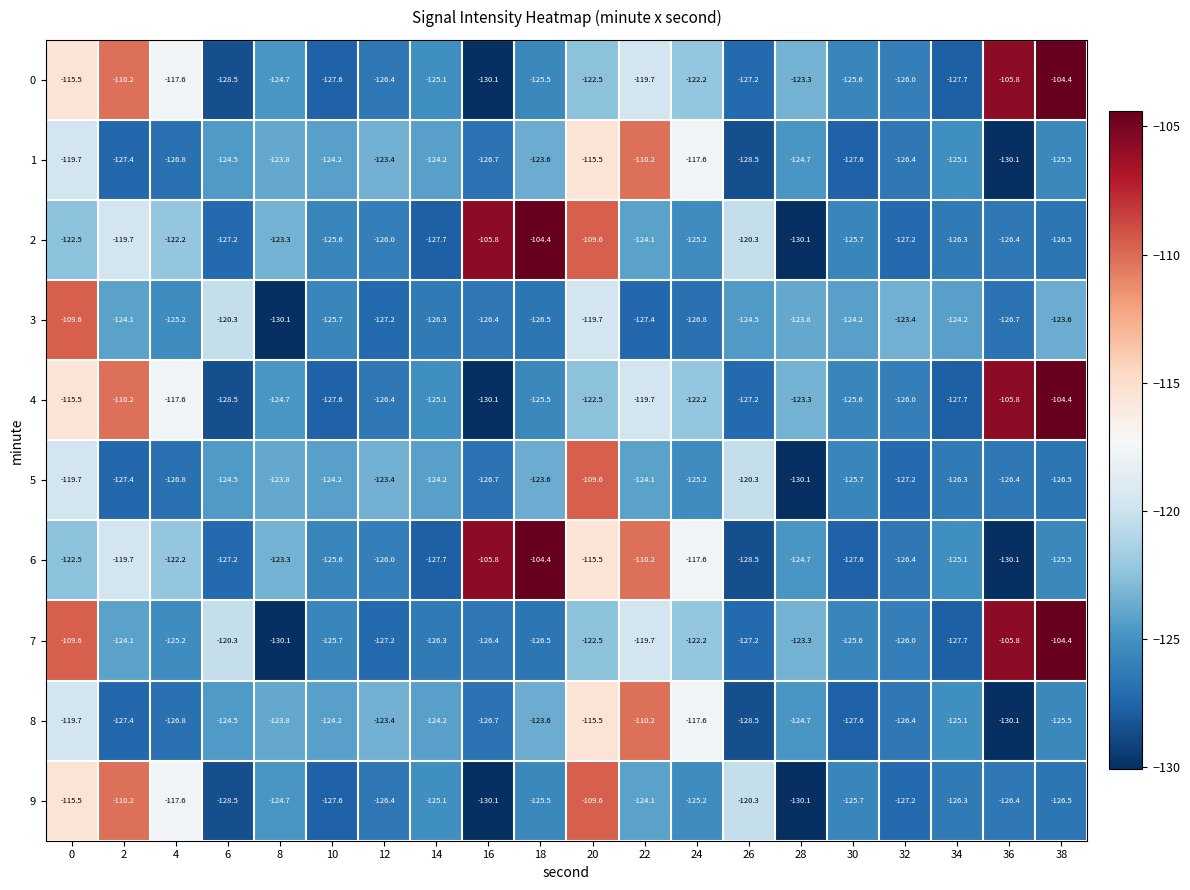

What is the difference between the 8 values at 6 and 22?

14.3